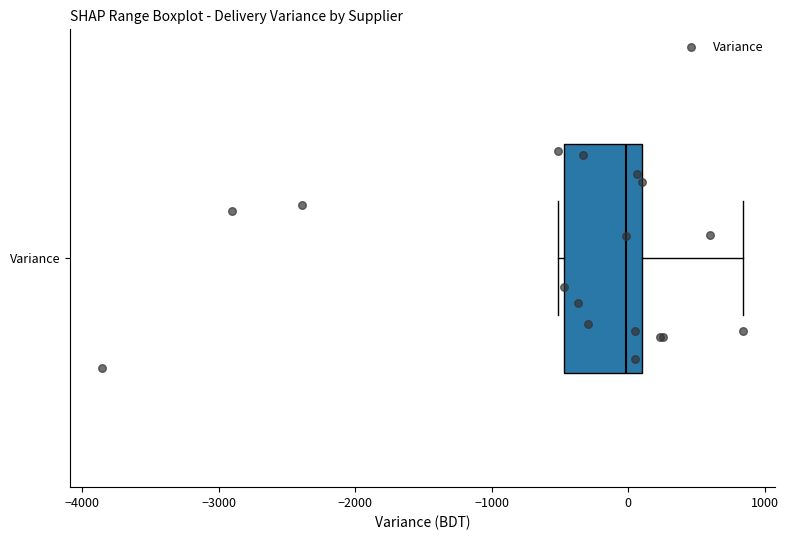

Transcribe this box plot: give where the median line is, the range the box spans, and where the two whiskers end, as read against the x-axis. The values are not printed on the chart, so give them approximately, as read against the axis.

median 0, box -500 to 100, whiskers -500 (just left of the box's left edge) to 800